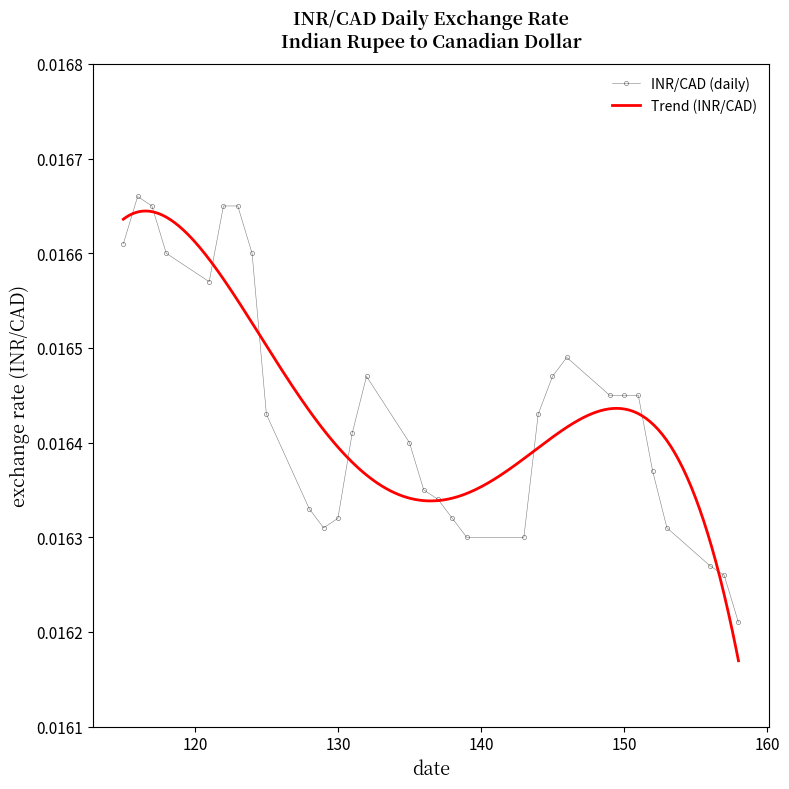

True or false: INR/CAD (daily) has more than 2 points higher than both neighbors.

True